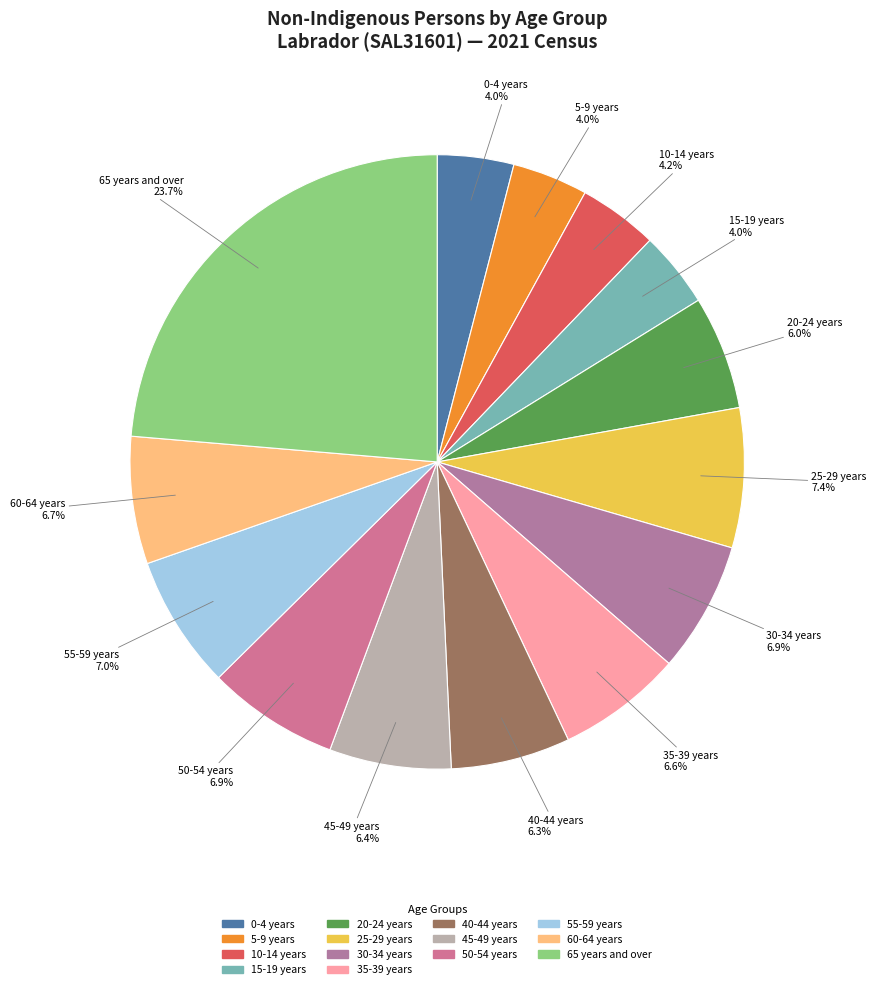

Is there any slice that represents more than half of the pie?

No